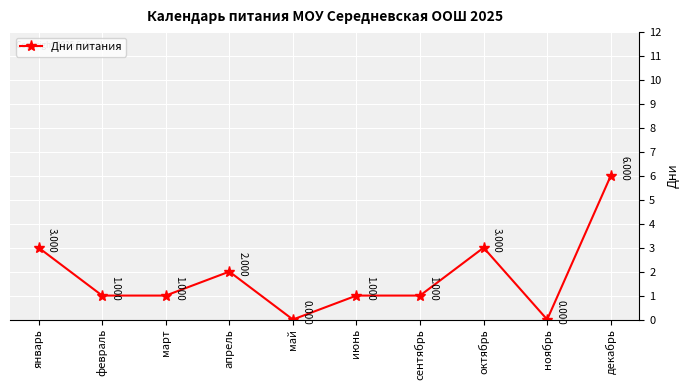

At which label does the data first exceed 1?

январь